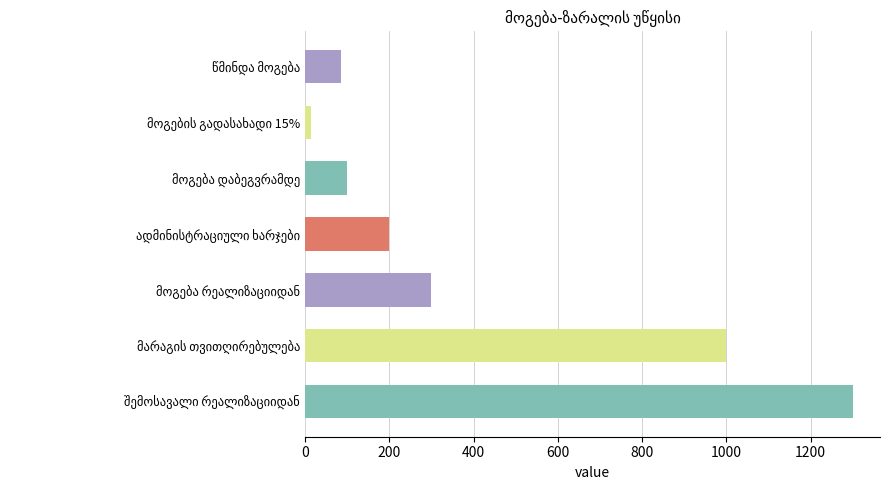

What is the greatest value displayed?

1300